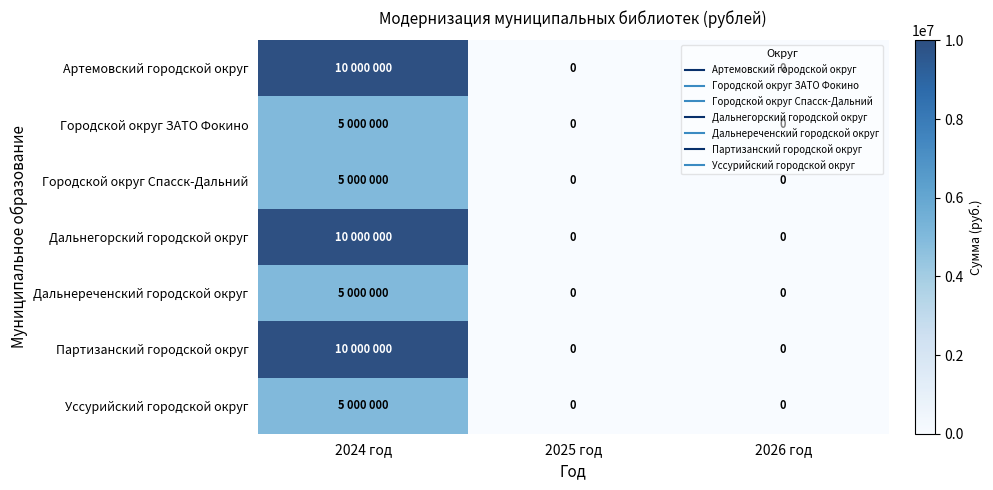

Rank the categories by Партизанский городской округ value from lowest to highest.

2025 год, 2026 год, 2024 год